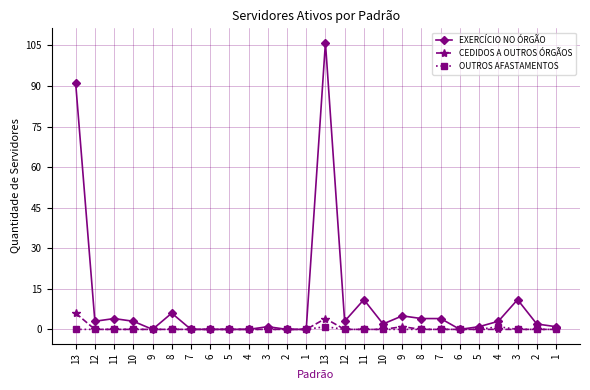

Reading right to left, what are all the values shown in this chart?

EXERCÍCIO NO ÓRGÃO: 1	2	11	3	1	0	4	4	5	2	11	3	106	0	0	1	0	0	0	0	6	0	3	4	3	91
CEDIDOS A OUTROS ÓRGÃOS: 0	0	0	0	0	0	0	0	1	0	0	0	4	0	0	0	0	0	0	0	0	0	0	0	0	6
OUTROS AFASTAMENTOS: 0	0	0	1	0	0	0	0	0	0	0	0	1	0	0	0	0	0	0	0	0	0	0	0	0	0